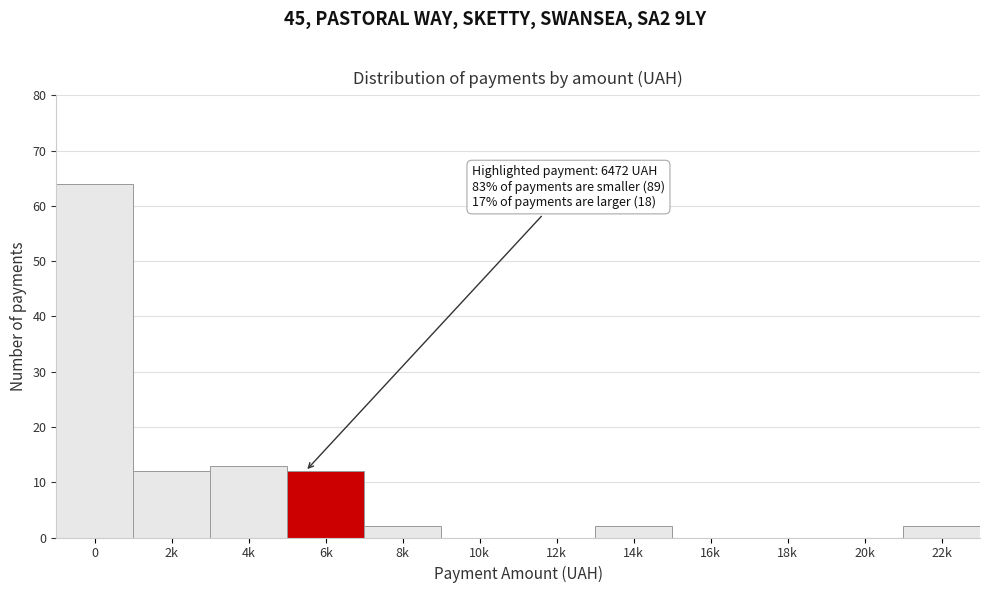

Reading right to left, transcribe all the data shown in this chart.

22k=2	20k=0	18k=0	16k=0	14k=2	12k=0	10k=0	8k=2	6k=12	4k=13	2k=12	0=64